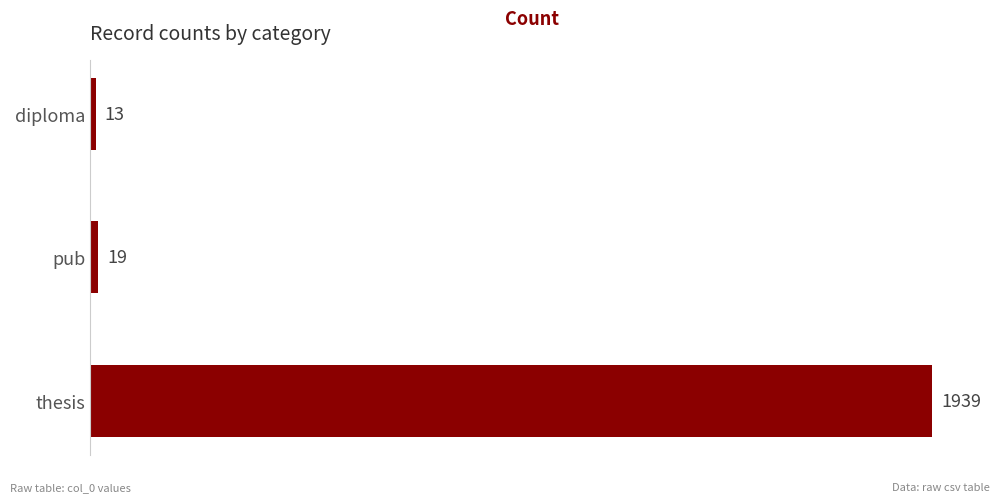

Which has a higher value, pub or thesis?

thesis